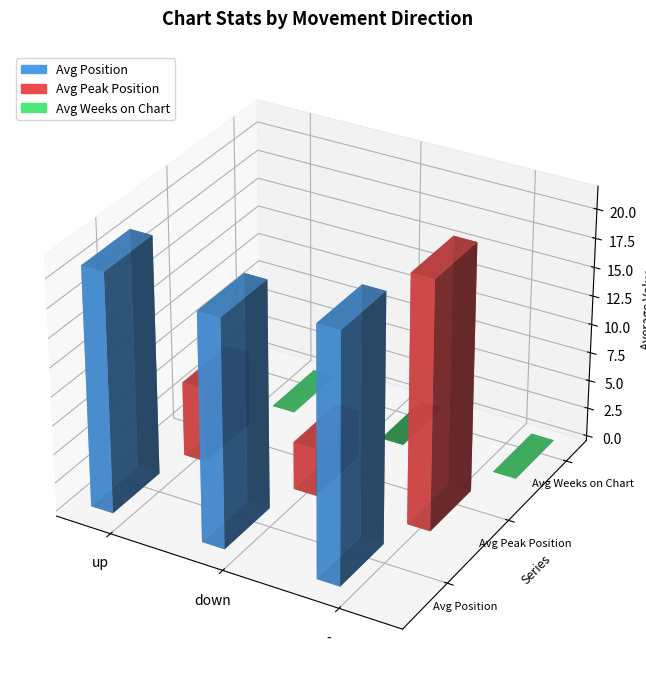

Rank the series by their average value, from highest to lowest.

Avg Position, Avg Peak Position, Avg Weeks on Chart